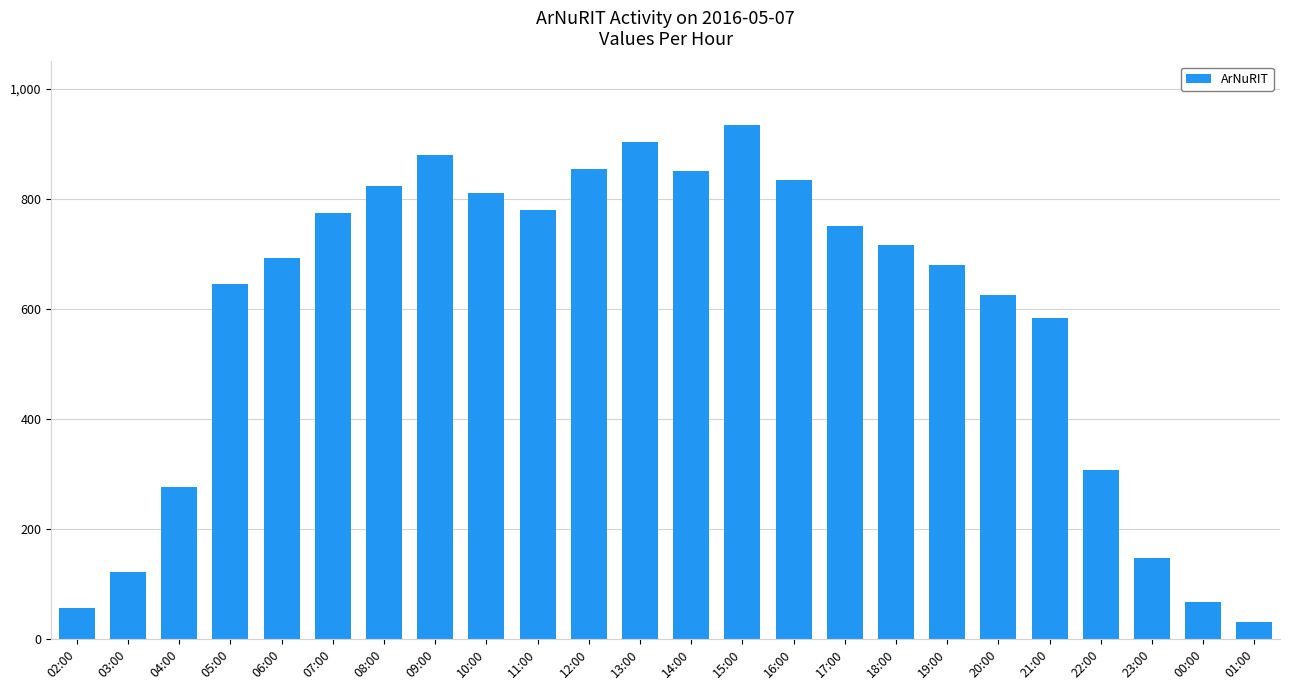

What is the label of the 16th bar from the right?

10:00